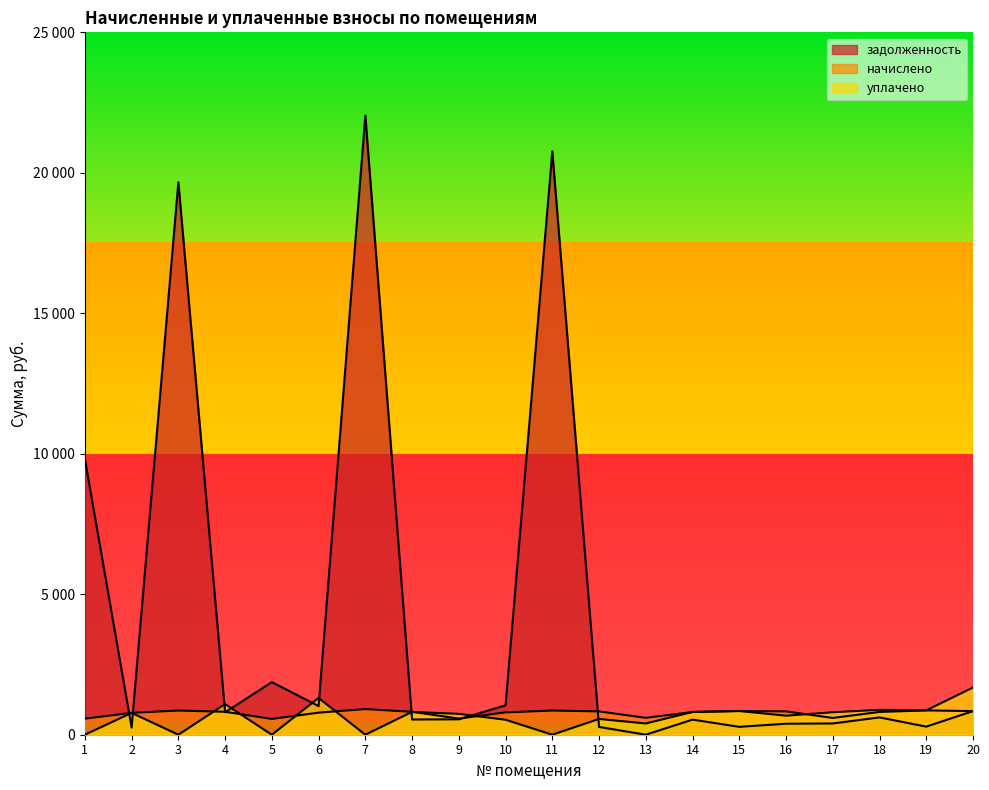

How many data points does each series have?

20